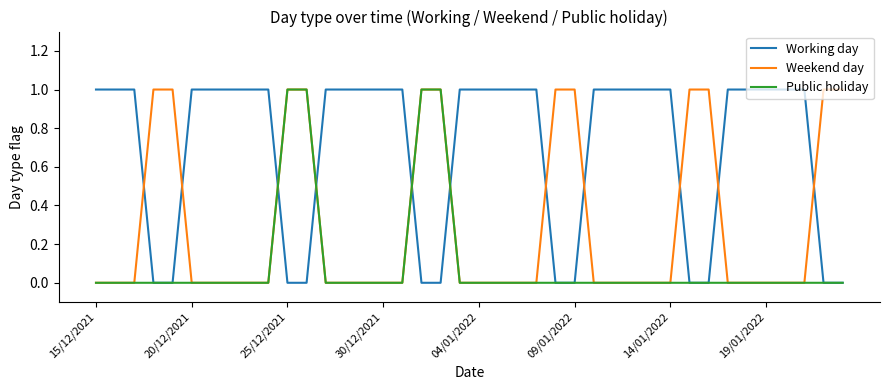

Which series has the largest total across all categories?

Working day